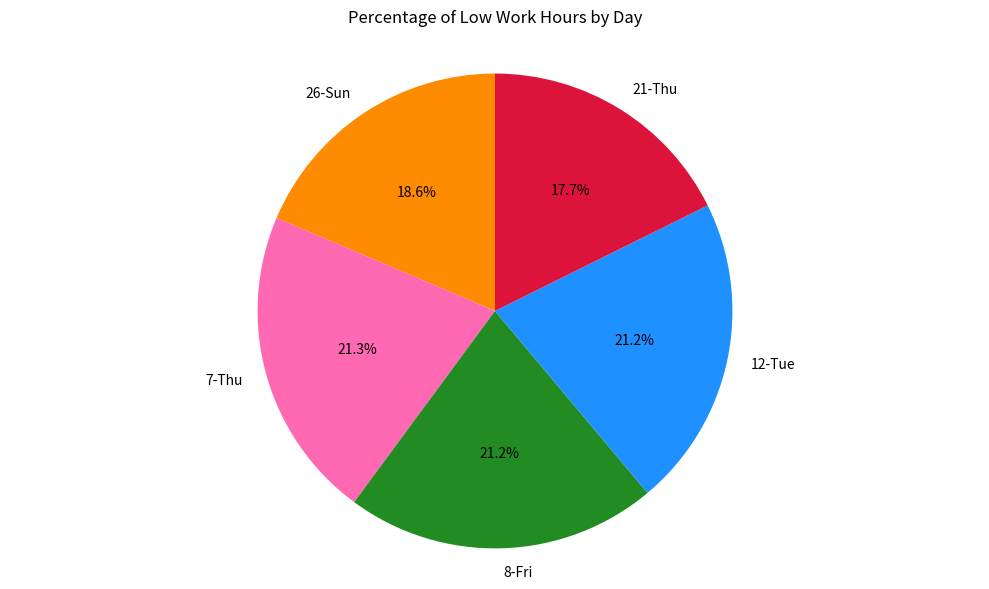

Between 26-Sun and 12-Tue, which is larger?

12-Tue